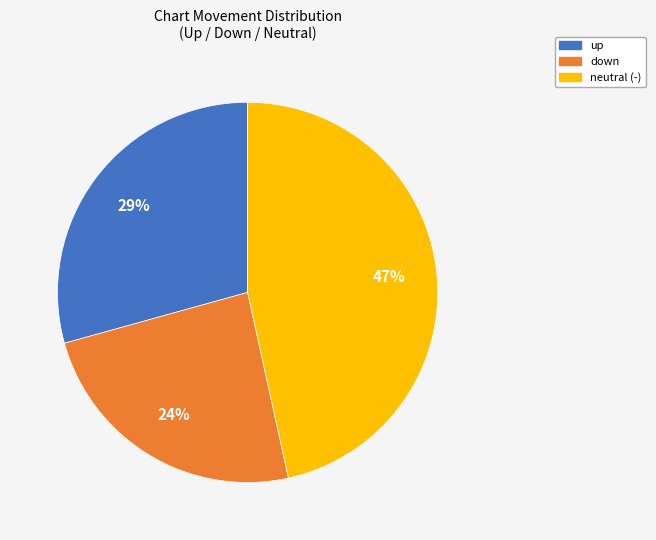

Is there a majority slice in this chart?

No